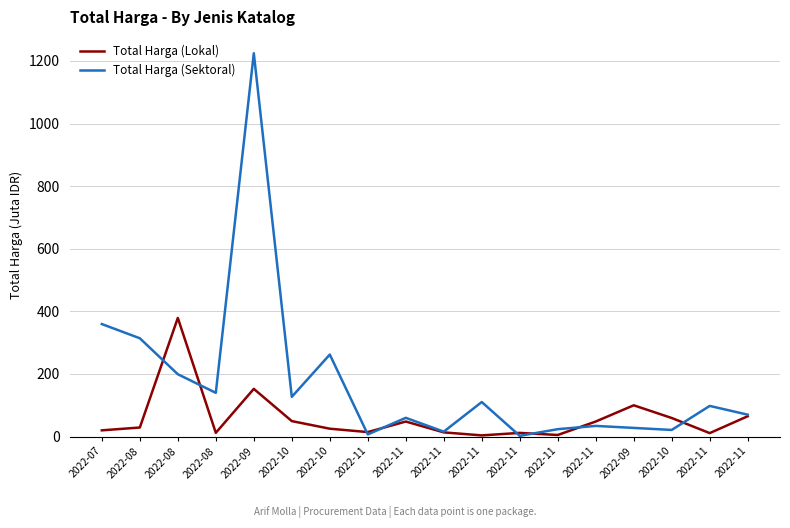

Is the value of Total Harga (Sektoral) at 2022-11 greater than the value of Total Harga (Lokal) at 2022-08?

No